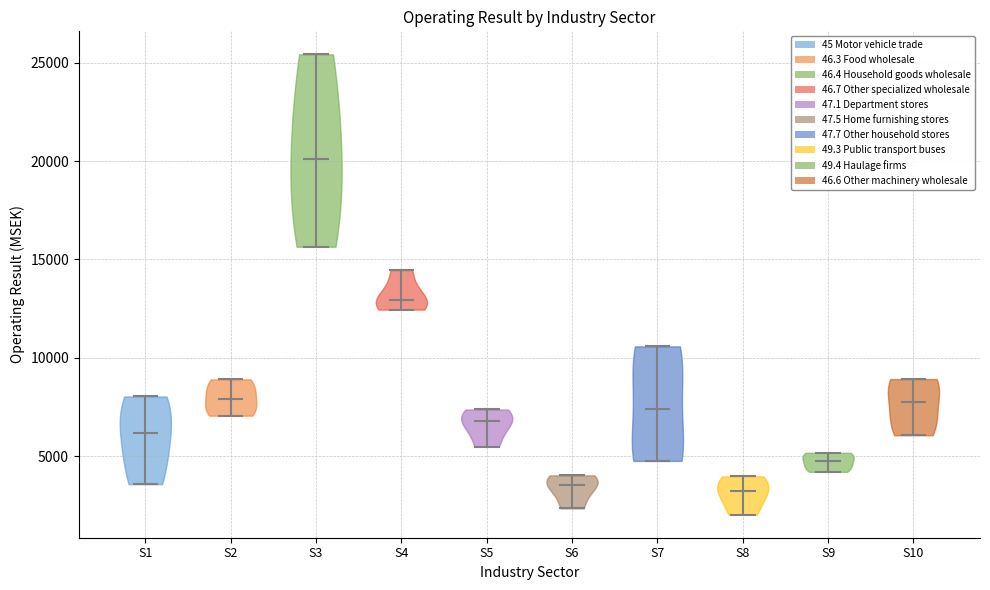

What is the highest point the violin for S6 reaches on the y-axis? The values are not printed on the chart, so give them approximately, as read against the axis.

4000